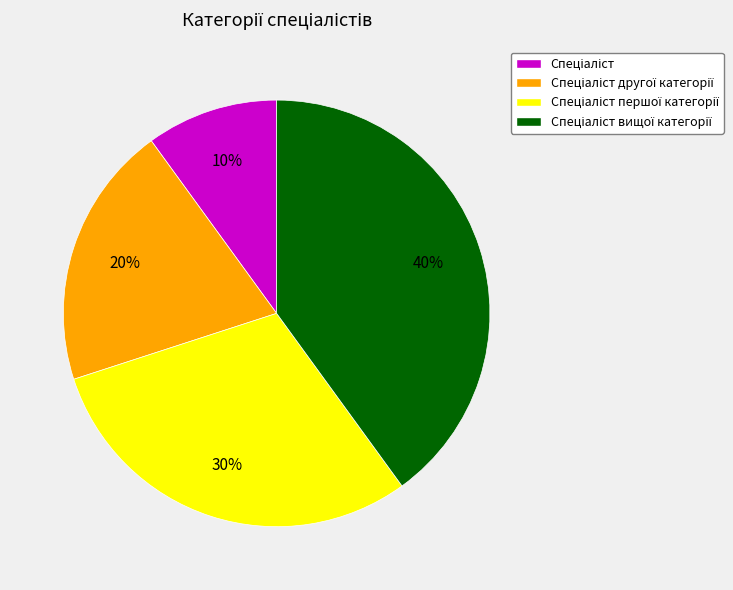

To the nearest percent, what is the average slice percentage?

25%